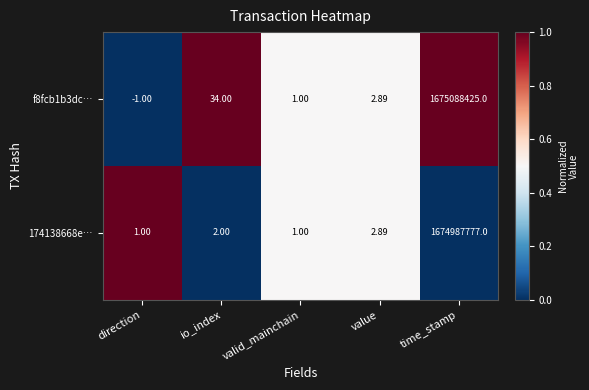

What is the total value across all series at io_index?

36.0